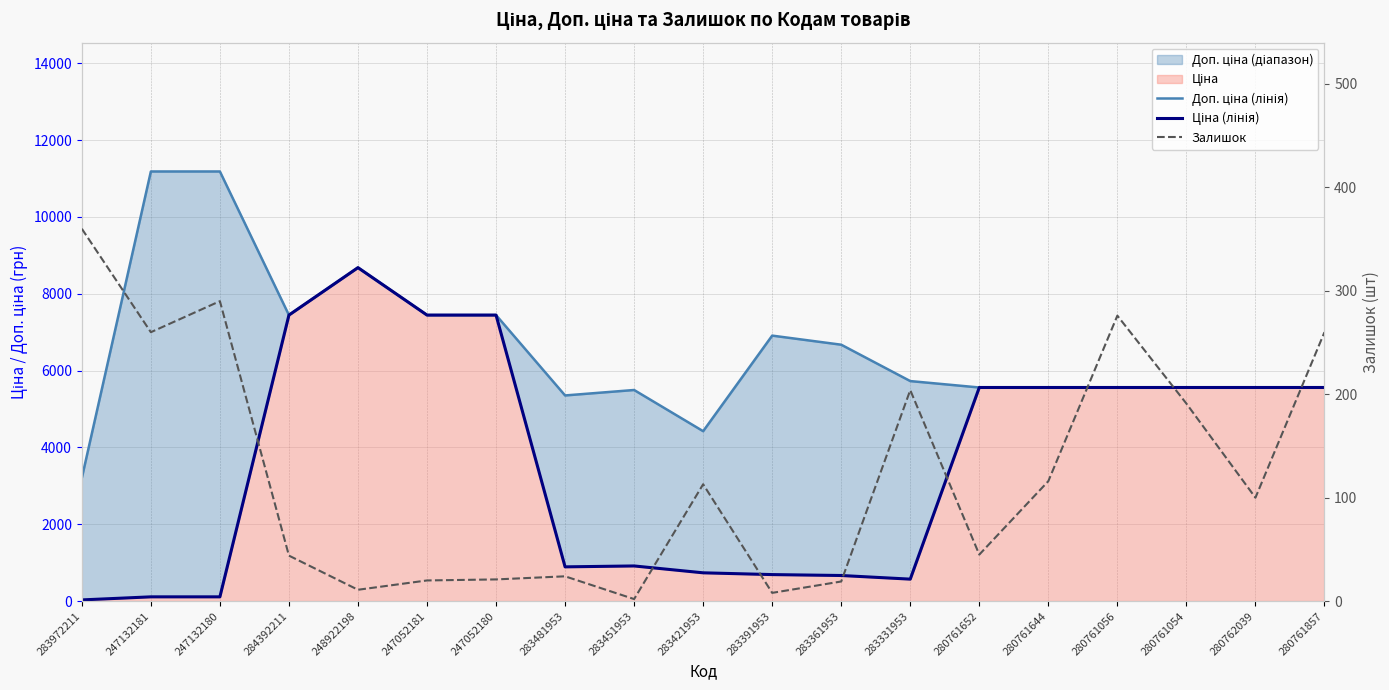

The Доп. ціна (лінія) series shows 6673.6 at 283361953. True or false?

True